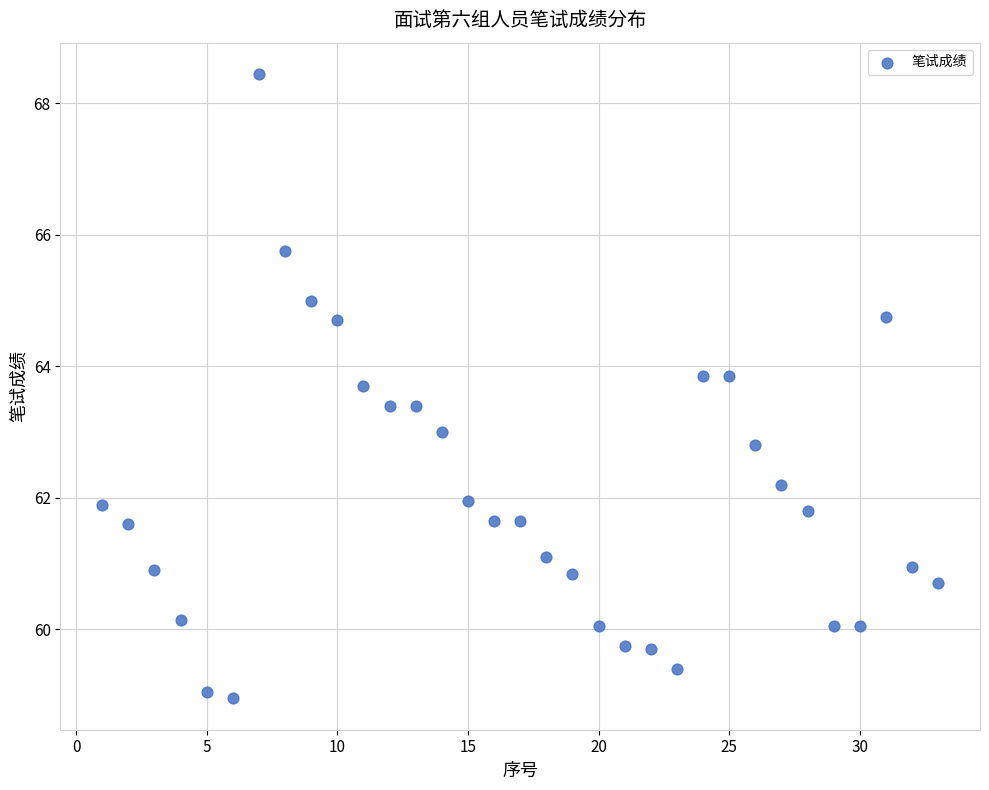

What is the range of X values (max minus min)?

32.0